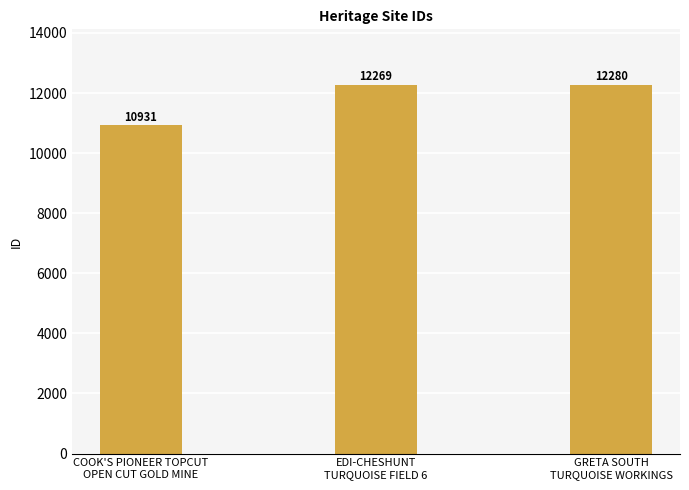

Is it true that the value at EDI-CHESHUNT
TURQUOISE FIELD 6 is 12269?

True